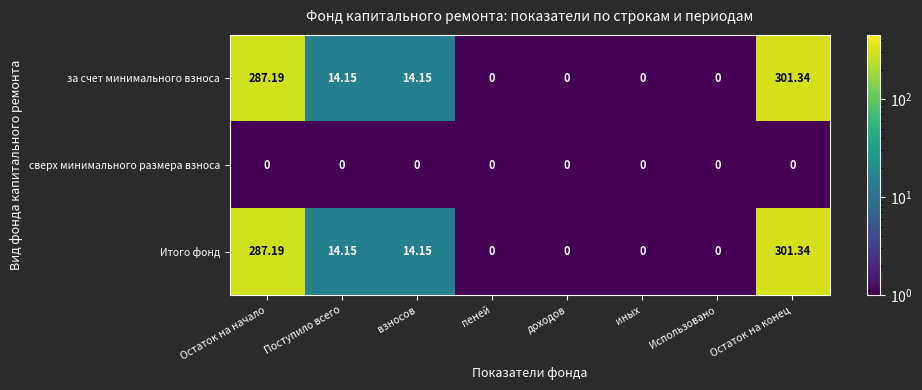

Is the value of сверх минимального размера взноса at Поступило всего greater than the value of за счет минимального взноса at взносов?

No